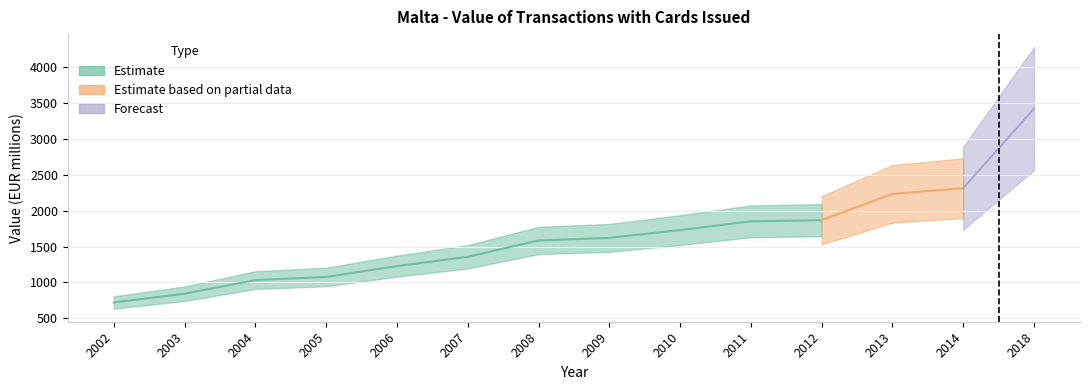

Is it true that the value at 2003 is 217.9?

False